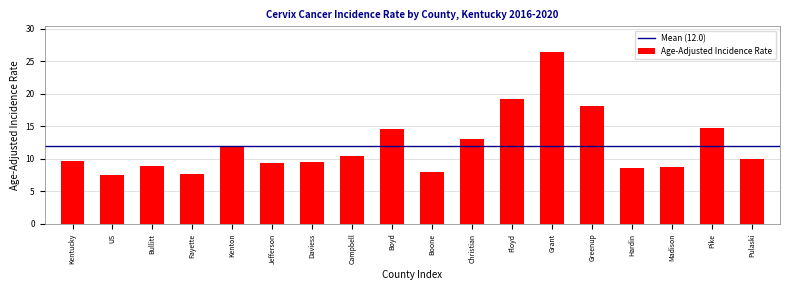

What is the sum of the values at Kenton and Pike?

26.5